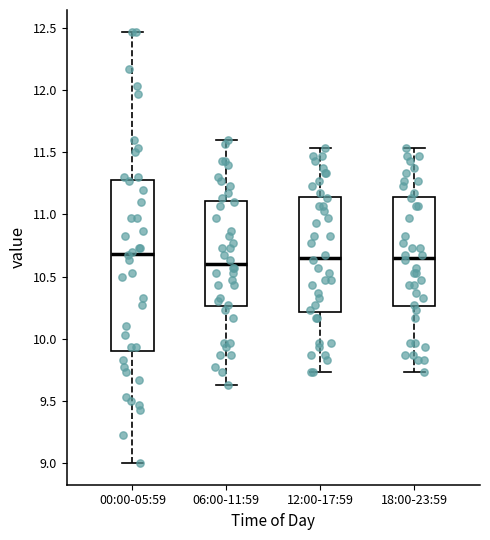

Reading left to right, transcribe this box plot: for each box, give where its median line is, the range the box spans, and where its two whiskers end, as read against the y-axis. The values are not printed on the chart, so give them approximately, as read against the axis.

00:00-05:59: median 10.70, box 9.90 to 11.30, whiskers 9.00 to 12.45
06:00-11:59: median 10.60, box 10.25 to 11.10, whiskers 9.65 to 11.60
12:00-17:59: median 10.65, box 10.20 to 11.15, whiskers 9.75 to 11.55
18:00-23:59: median 10.65, box 10.25 to 11.15, whiskers 9.75 to 11.55